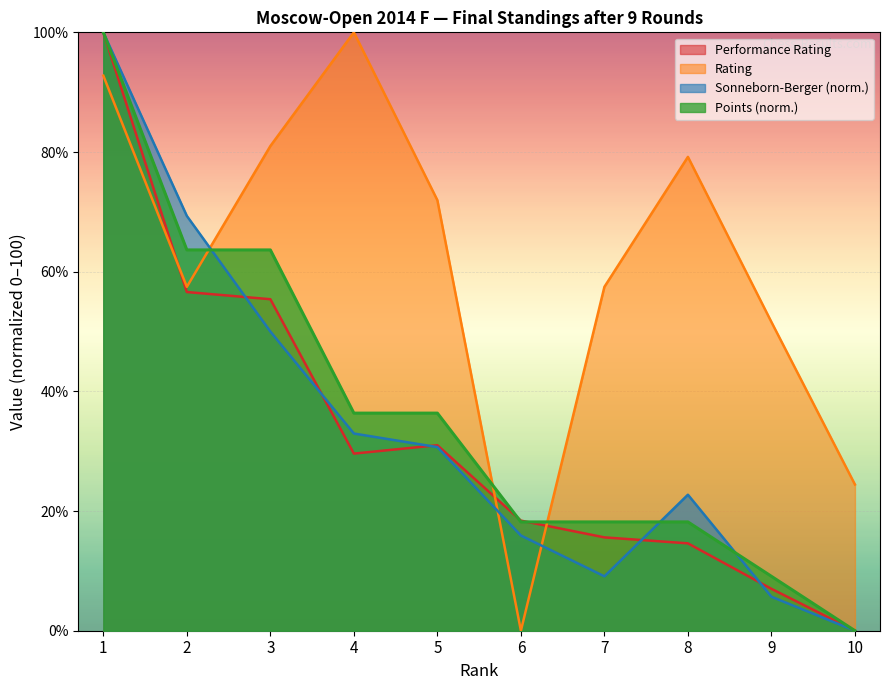

Reading left to right, what are all the values shown in this chart?

Points: 100.0	63.6	63.6	36.4	36.4	18.2	18.2	18.2	9.1	0.0
Sonneborn-Berger: 100.0	69.3	50.0	33.0	30.7	15.9	9.1	22.7	5.7	0.0
Rating: 92.8	57.5	81.0	100.0	71.9	0.0	57.5	79.2	51.6	24.4
Performance: 100.0	56.6	55.4	29.6	31.0	18.4	15.6	14.6	7.0	0.0